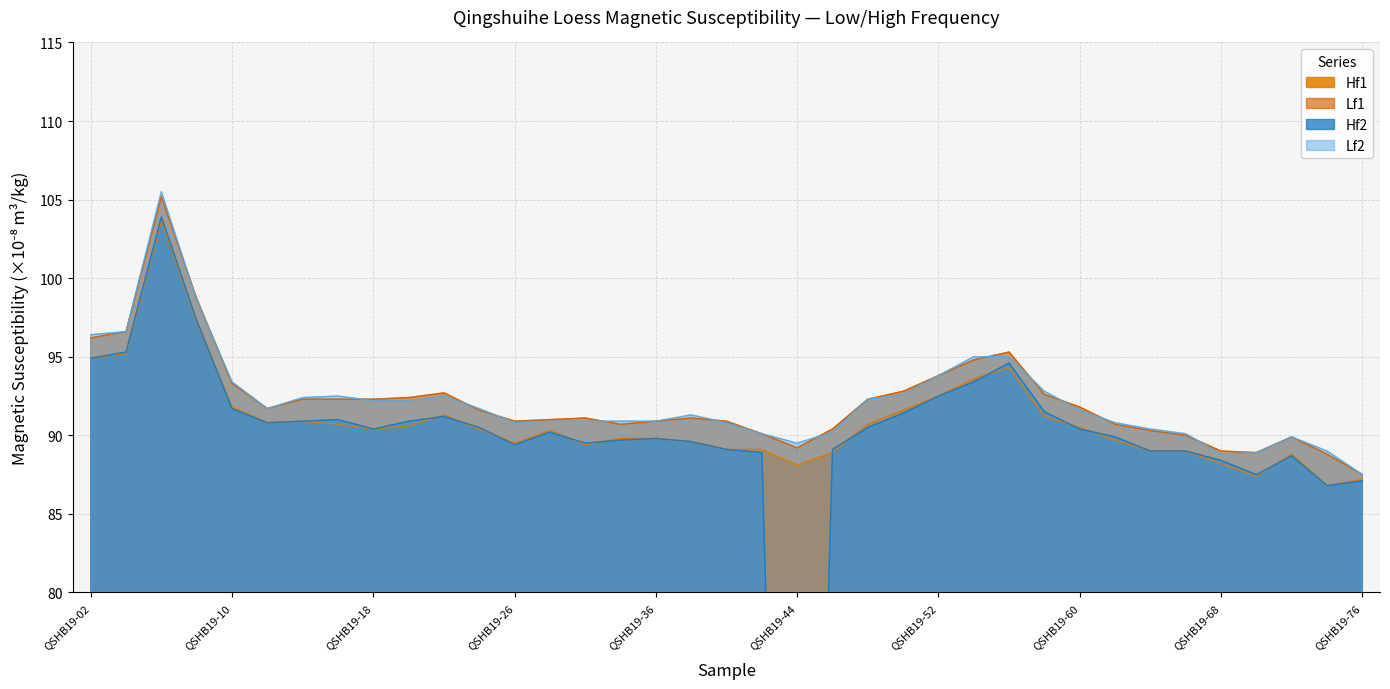

At which label does Lf2 first exceed 91?

QSHB19-02